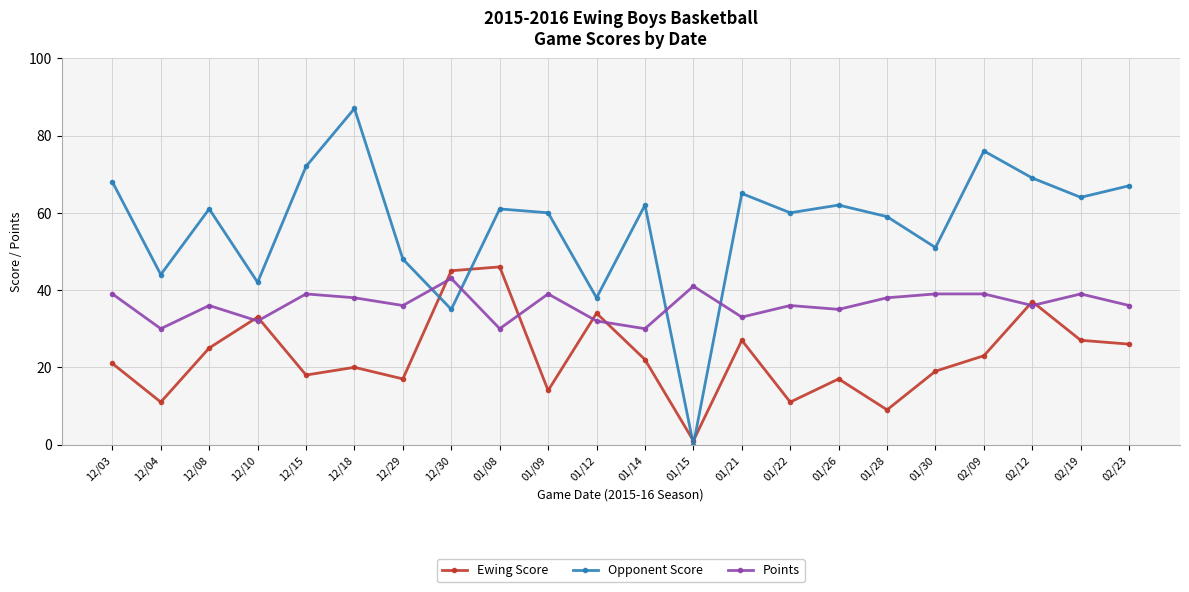

Does the chart have visible grid lines?

Yes